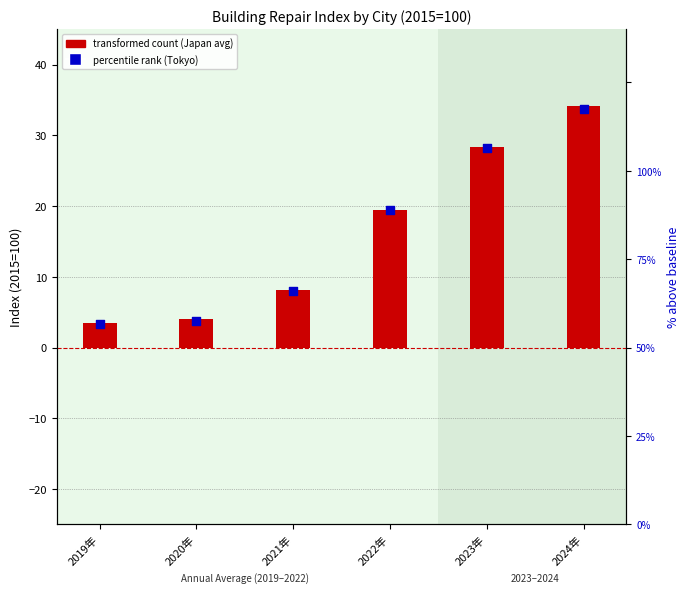

At how many categories does at least one series exceed 13?

3